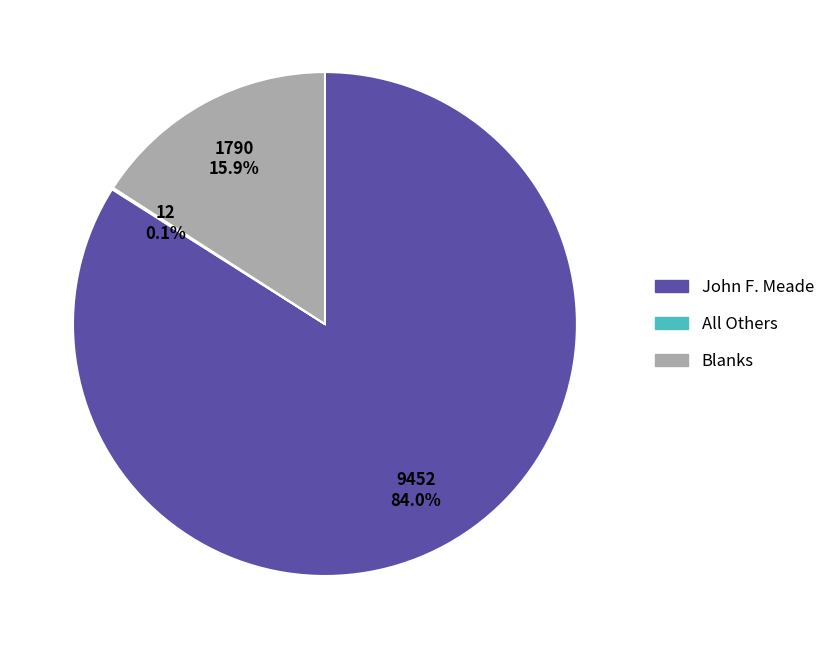

What percentage do John F. Meade and Blanks together represent?

99.9%